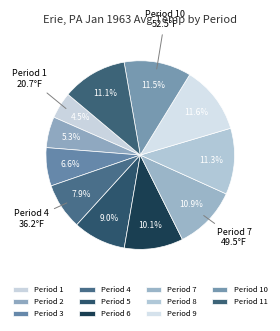

To the nearest percent, what portion does Period 10 represent?

12%